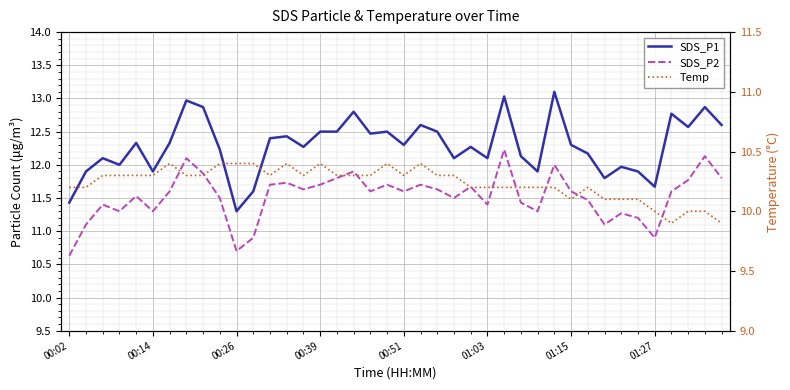

List the series in order of their peak value, highest first.

SDS_P1, SDS_P2, Temp